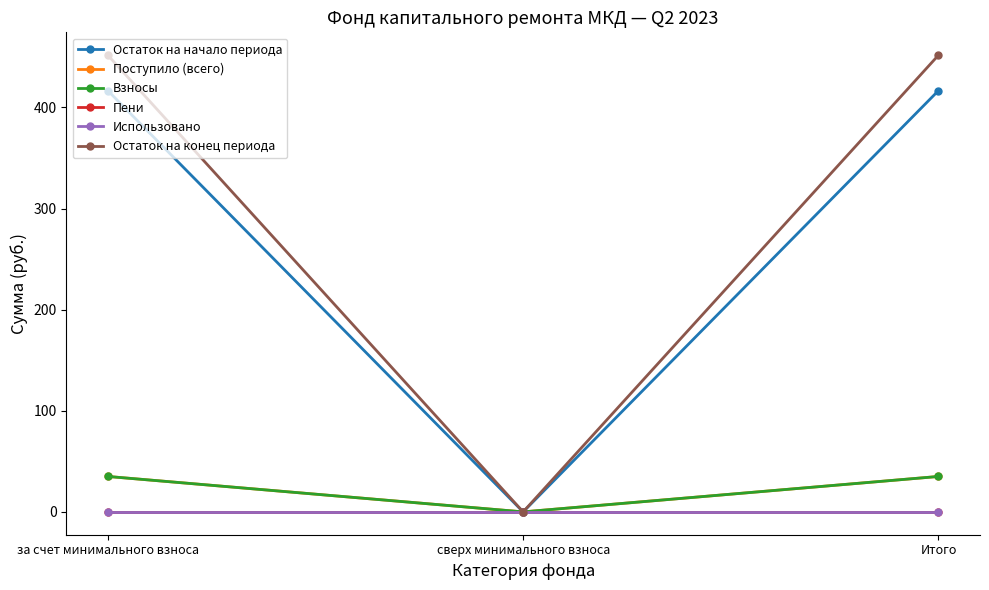

List the series in order of their peak value, highest first.

Остаток на конец периода, Остаток на начало периода, Поступило (всего), Взносы, Пени, Использовано